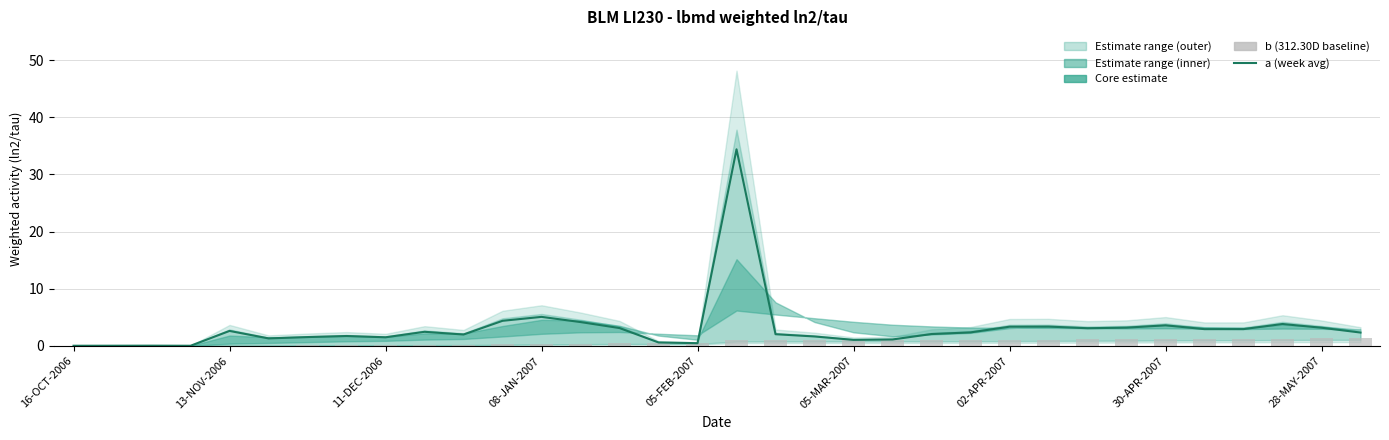

Between 12 and 25, which is larger?

12